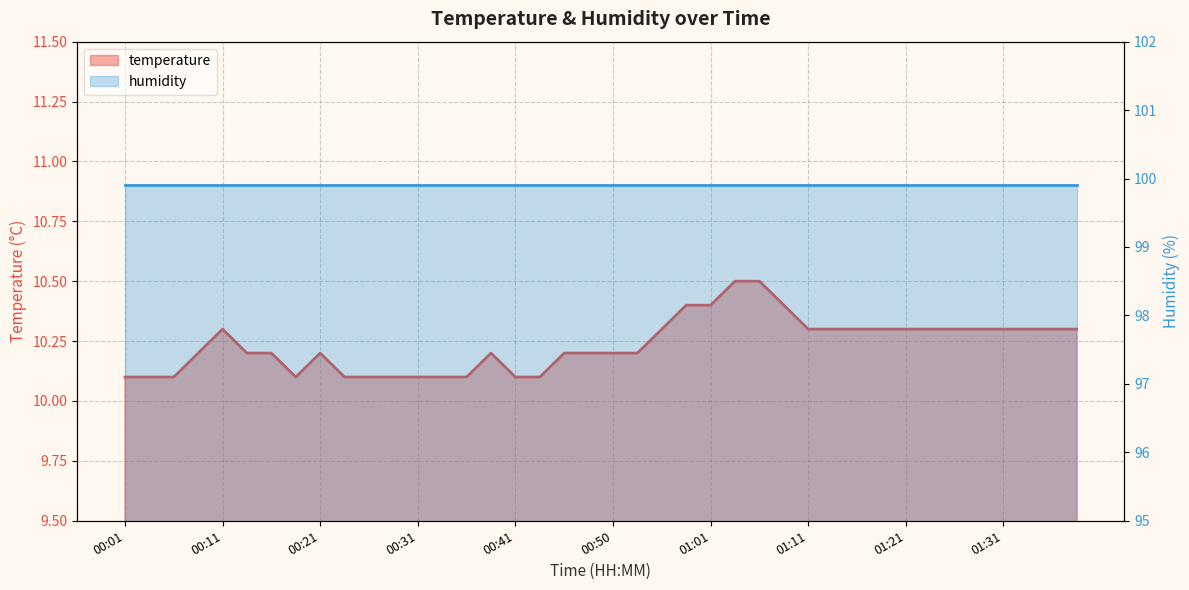

What is the label of the 7th point from the left?

00:16